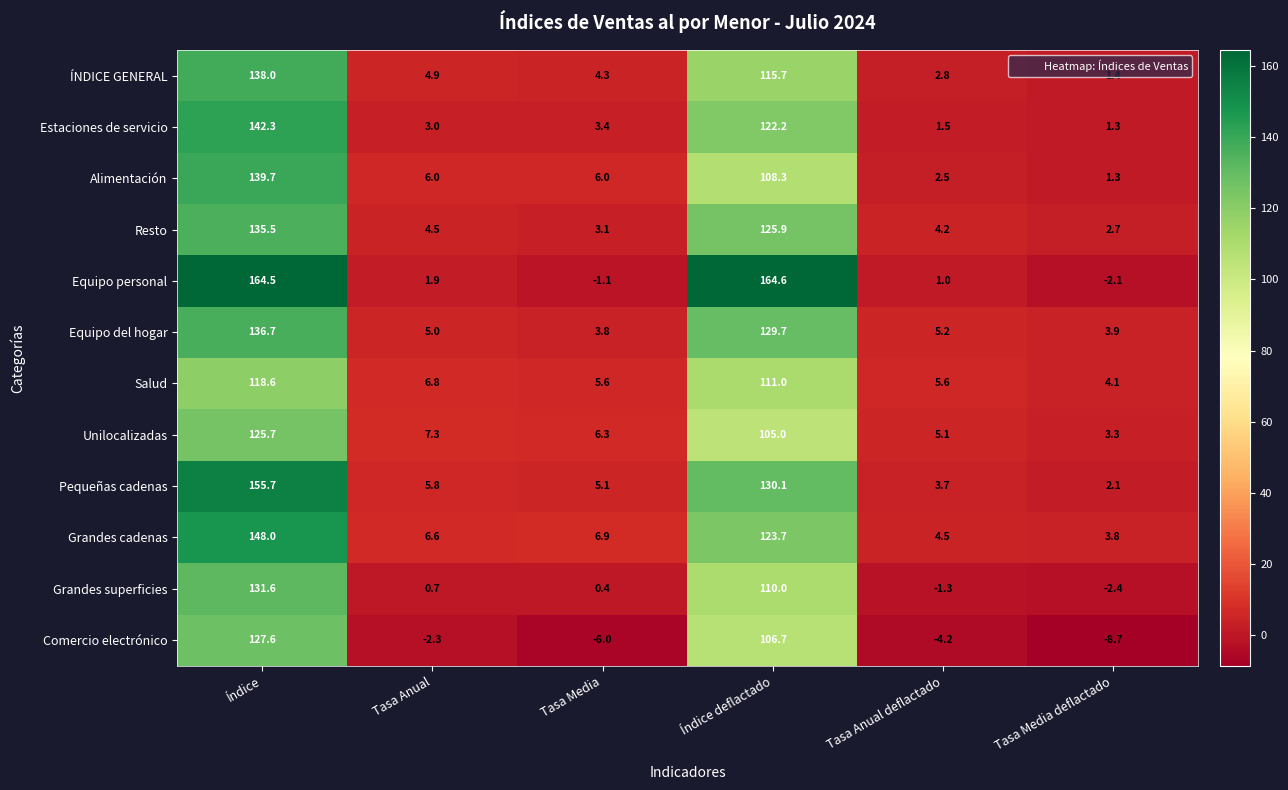

Which series changed the most between Tasa Anual and Tasa Anual deflactado?

Alimentación